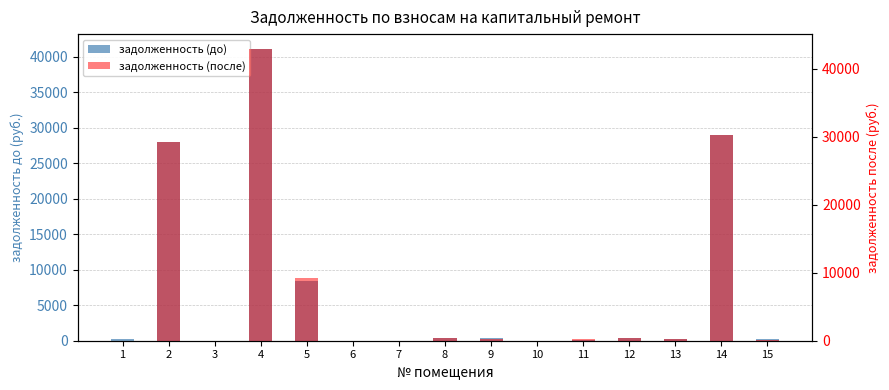

Which series has the largest total across all categories?

задолженность (после)